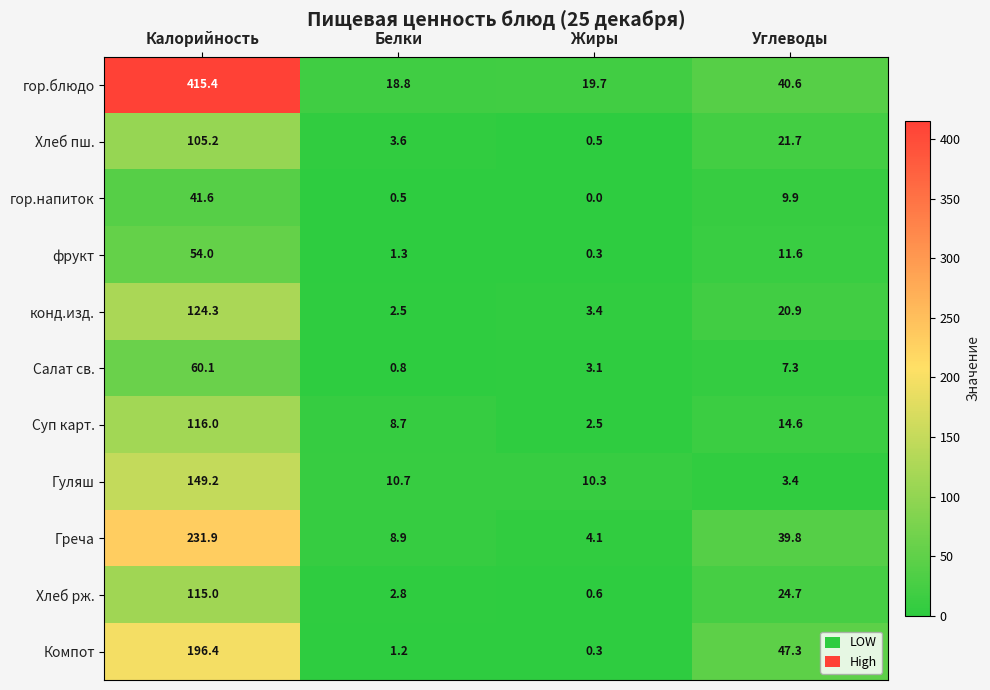

The value of Греча at Белки is 8.9. True or false?

True